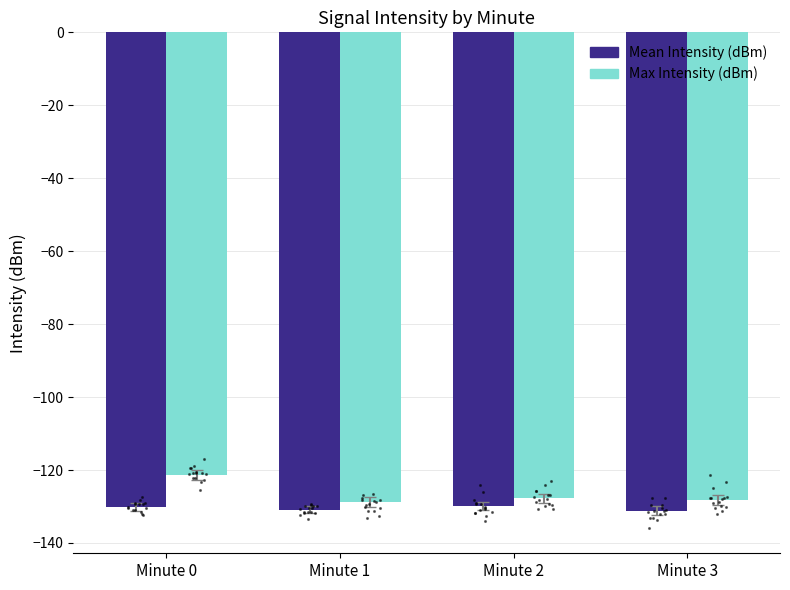

What is the total value across all series at Minute 2?

-257.6